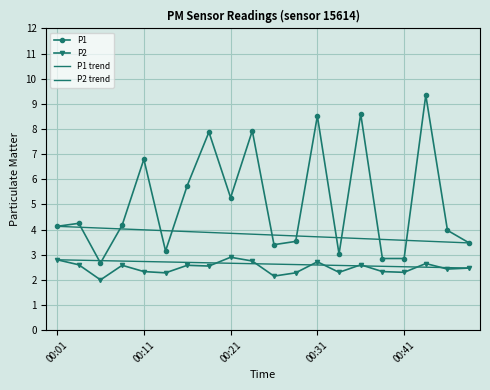

How many lines are shown in the chart?

2